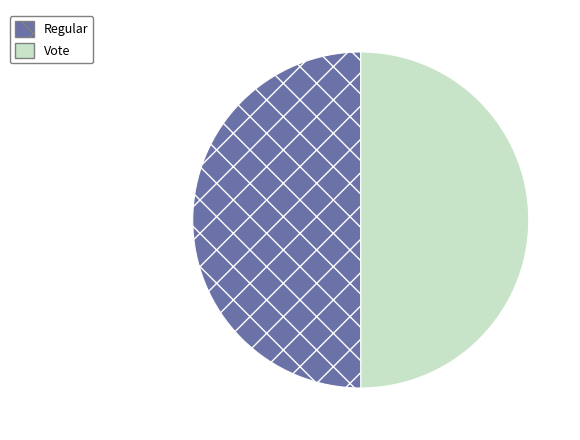

Combined, do Regular and Vote account for over 50%?

Yes